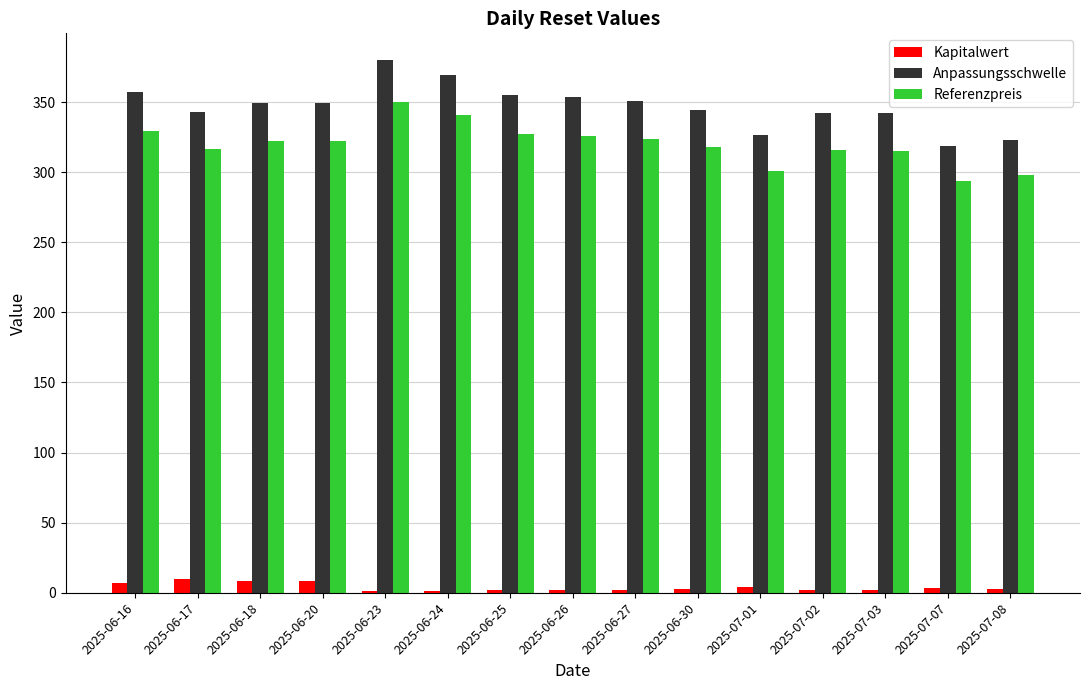

True or false: Referenzpreis has a value of 340.5 at 2025-06-24.

True